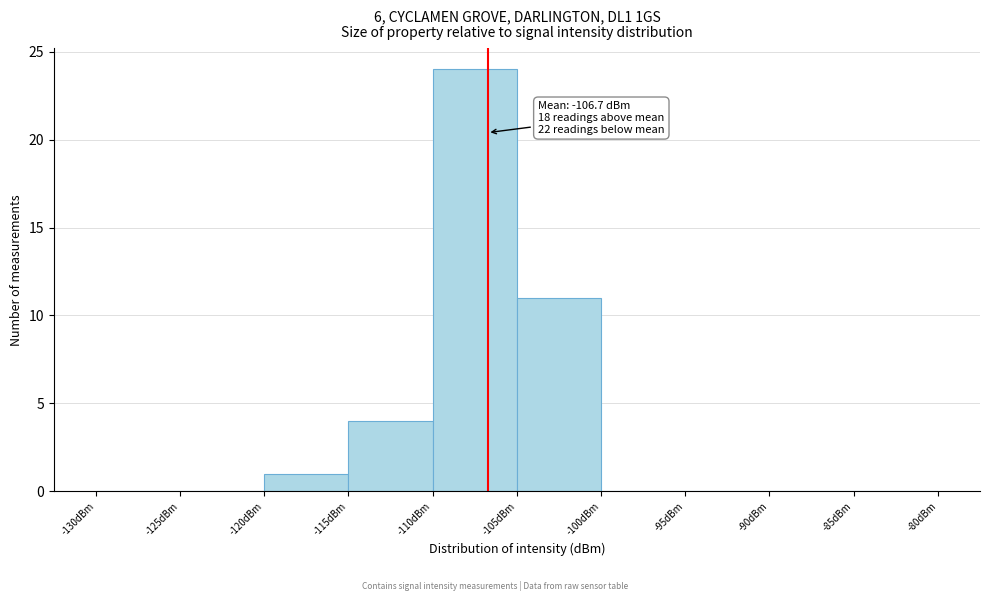

Which range on the x-axis has the tallest bar?

-110 to -105